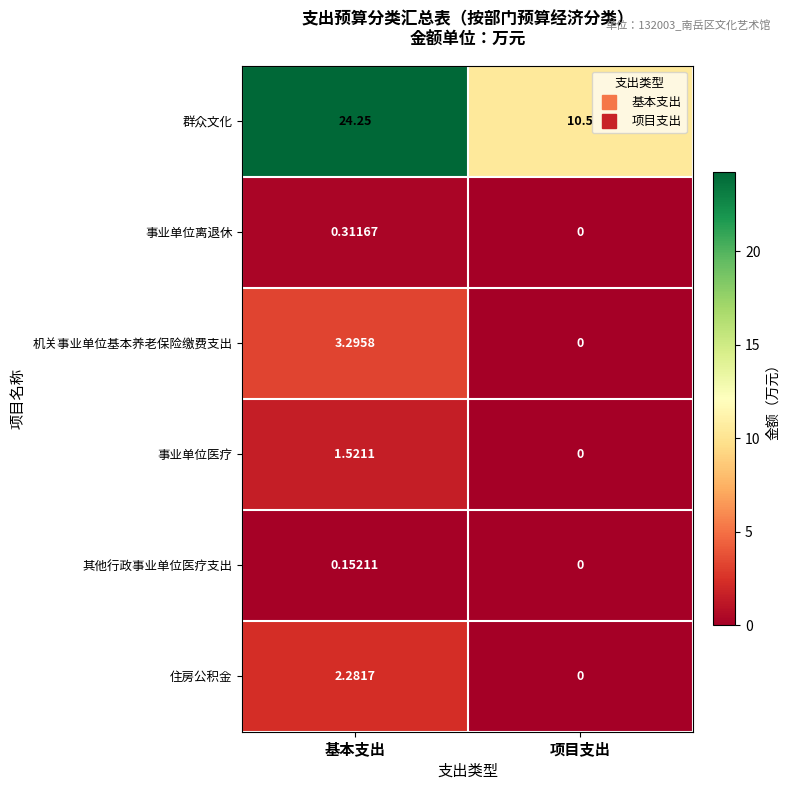

List the series in order of their peak value, lowest first.

其他行政事业单位医疗支出, 事业单位离退休, 事业单位医疗, 住房公积金, 机关事业单位基本养老保险缴费支出, 群众文化